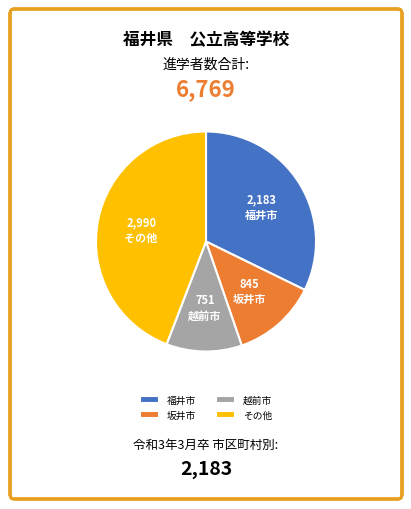

Is the sum of 坂井市 and 福井市 greater than half?

No